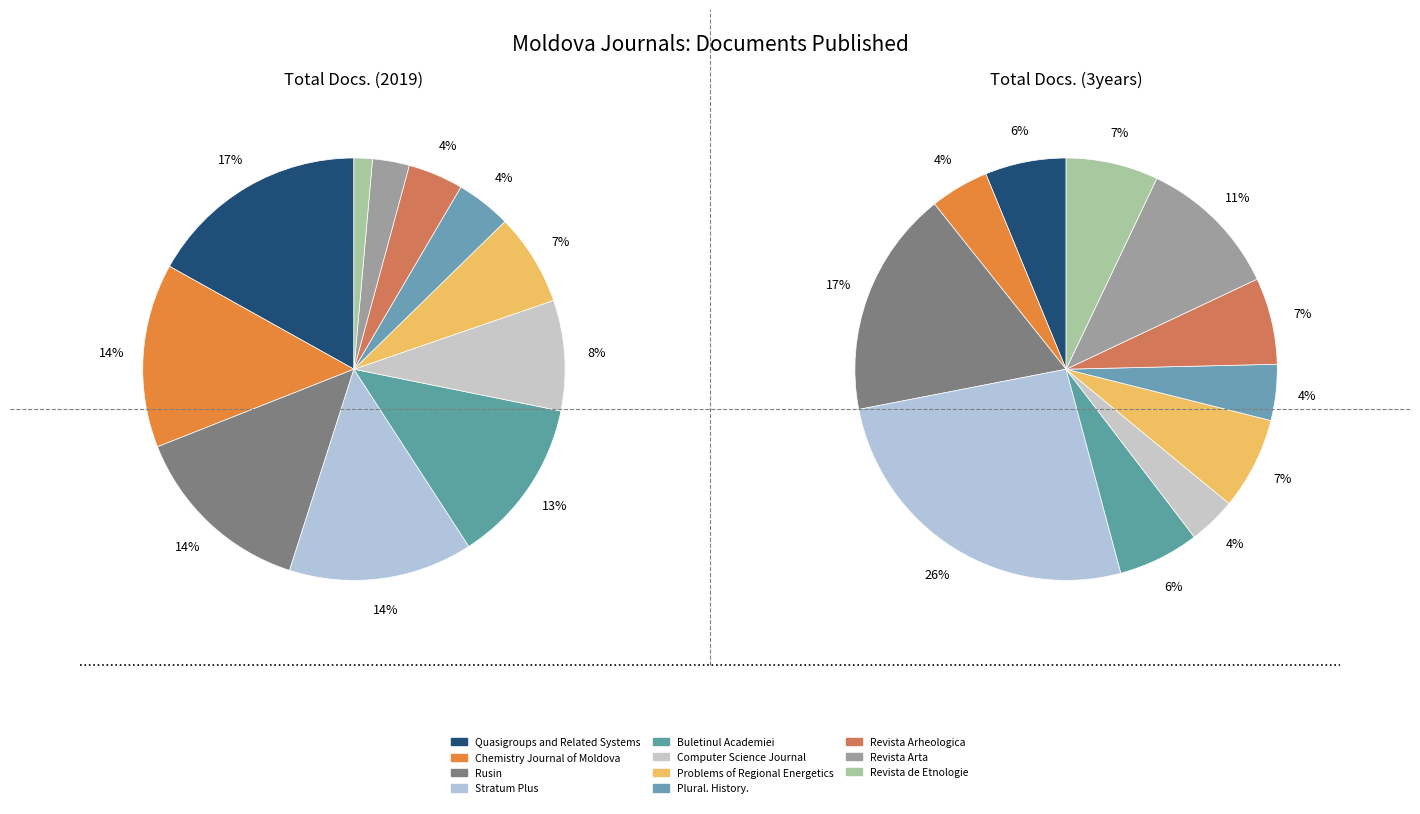

To the nearest percent, what is the combined percentage of Plural. History. and Problems of Regional Energetics?

11%